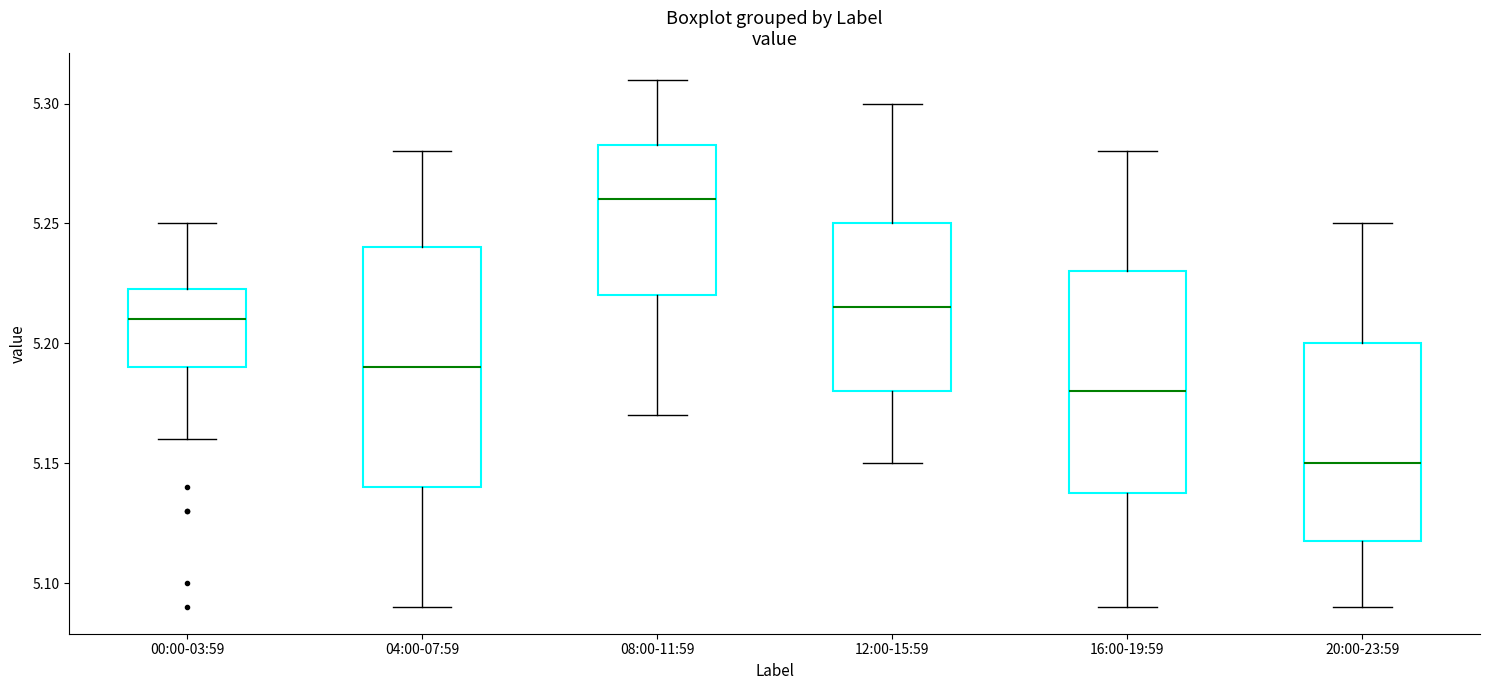

Reading left to right, transcribe this box plot: for each box, give where its median line is, the range the box spans, and where its two whiskers end, as read against the y-axis. The values are not printed on the chart, so give them approximately, as read against the axis.

00:00-03:59: median 5.210, box 5.190 to 5.225, whiskers 5.160 to 5.250
04:00-07:59: median 5.190, box 5.140 to 5.240, whiskers 5.090 to 5.280
08:00-11:59: median 5.260, box 5.220 to 5.285, whiskers 5.170 to 5.310
12:00-15:59: median 5.215, box 5.180 to 5.250, whiskers 5.150 to 5.300
16:00-19:59: median 5.180, box 5.140 to 5.230, whiskers 5.090 to 5.280
20:00-23:59: median 5.150, box 5.120 to 5.200, whiskers 5.090 to 5.250